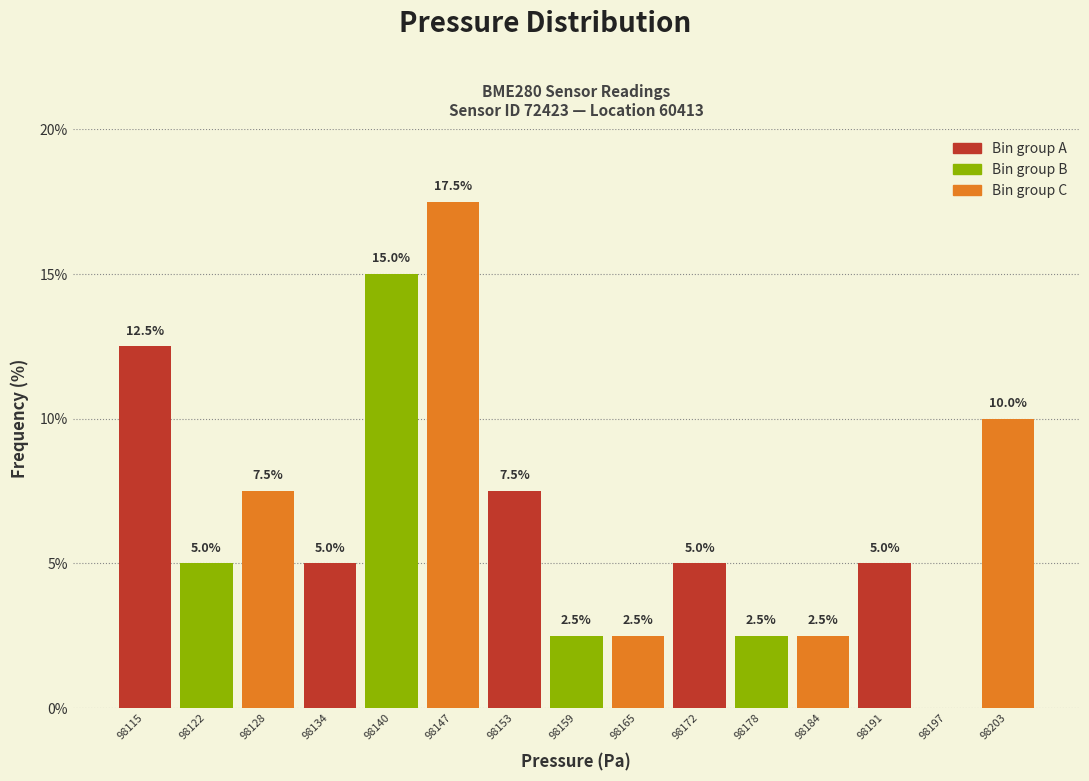

Which range on the x-axis has the tallest bar?

98144 to 98150